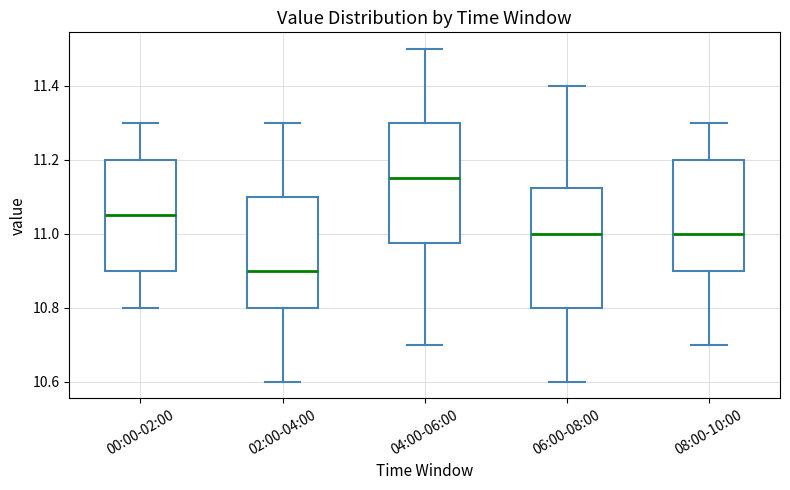

Reading left to right, read every box against the y-axis: the position of its median line, the range the box covers, and the ends of its whiskers. The values are not printed on the chart, so give them approximately, as read against the axis.

00:00-02:00: median 11.06, box 10.90 to 11.20, whiskers 10.80 to 11.30
02:00-04:00: median 10.90, box 10.80 to 11.10, whiskers 10.60 to 11.30
04:00-06:00: median 11.16, box 10.98 to 11.30, whiskers 10.70 to 11.50
06:00-08:00: median 11.00, box 10.80 to 11.12, whiskers 10.60 to 11.40
08:00-10:00: median 11.00, box 10.90 to 11.20, whiskers 10.70 to 11.30